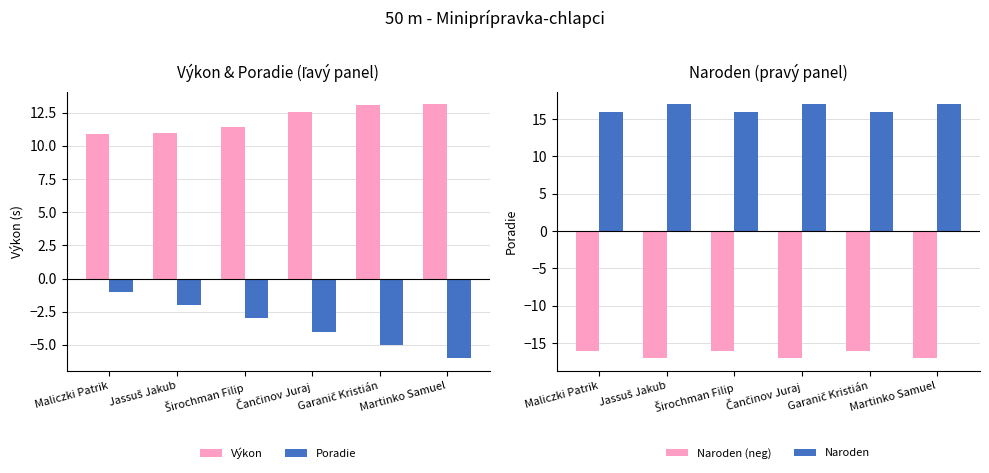

How many bars are there in each group?

4